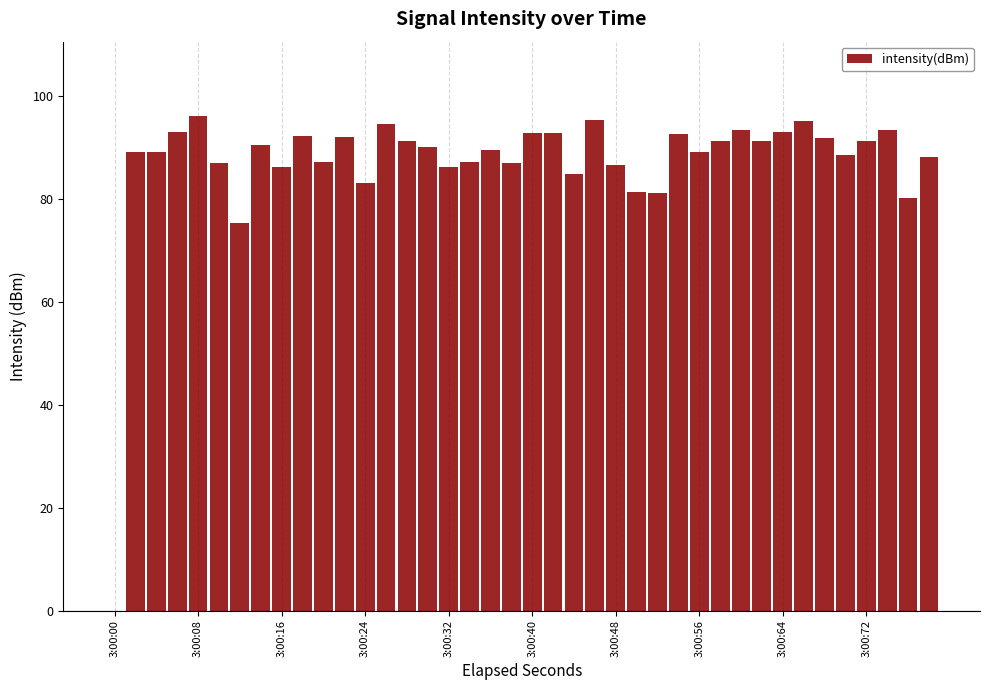

What is the greatest value displayed?

96.2